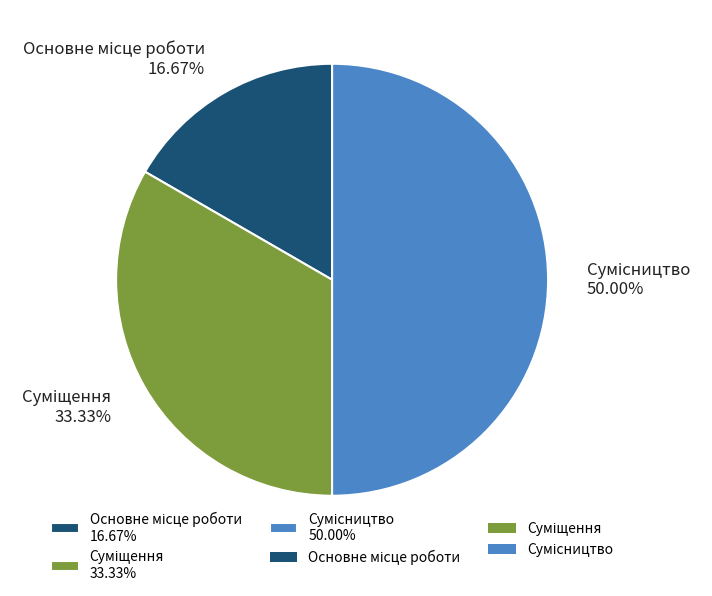

Is the sum of Основне місце роботи and Сумісництво greater than half?

Yes